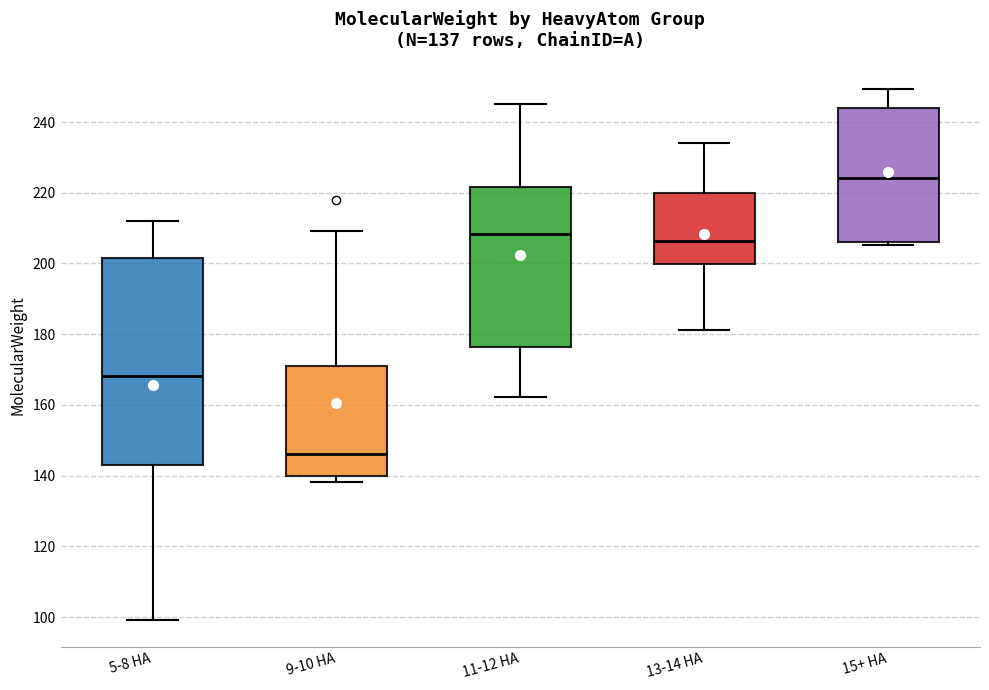

Which box's median line is the lowest?

9-10 HA